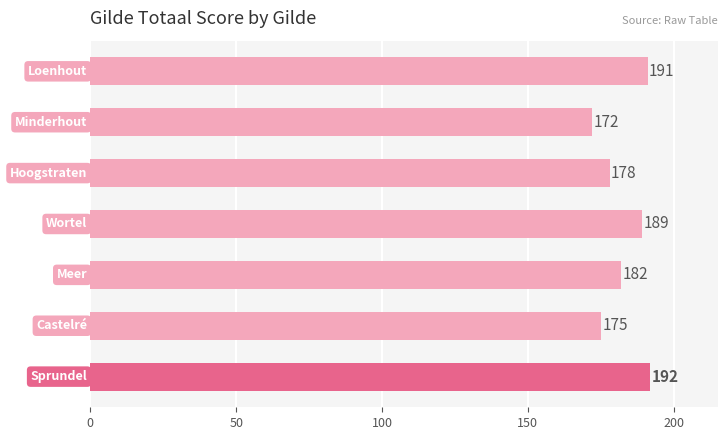

Does the chart contain stacked bars?

No